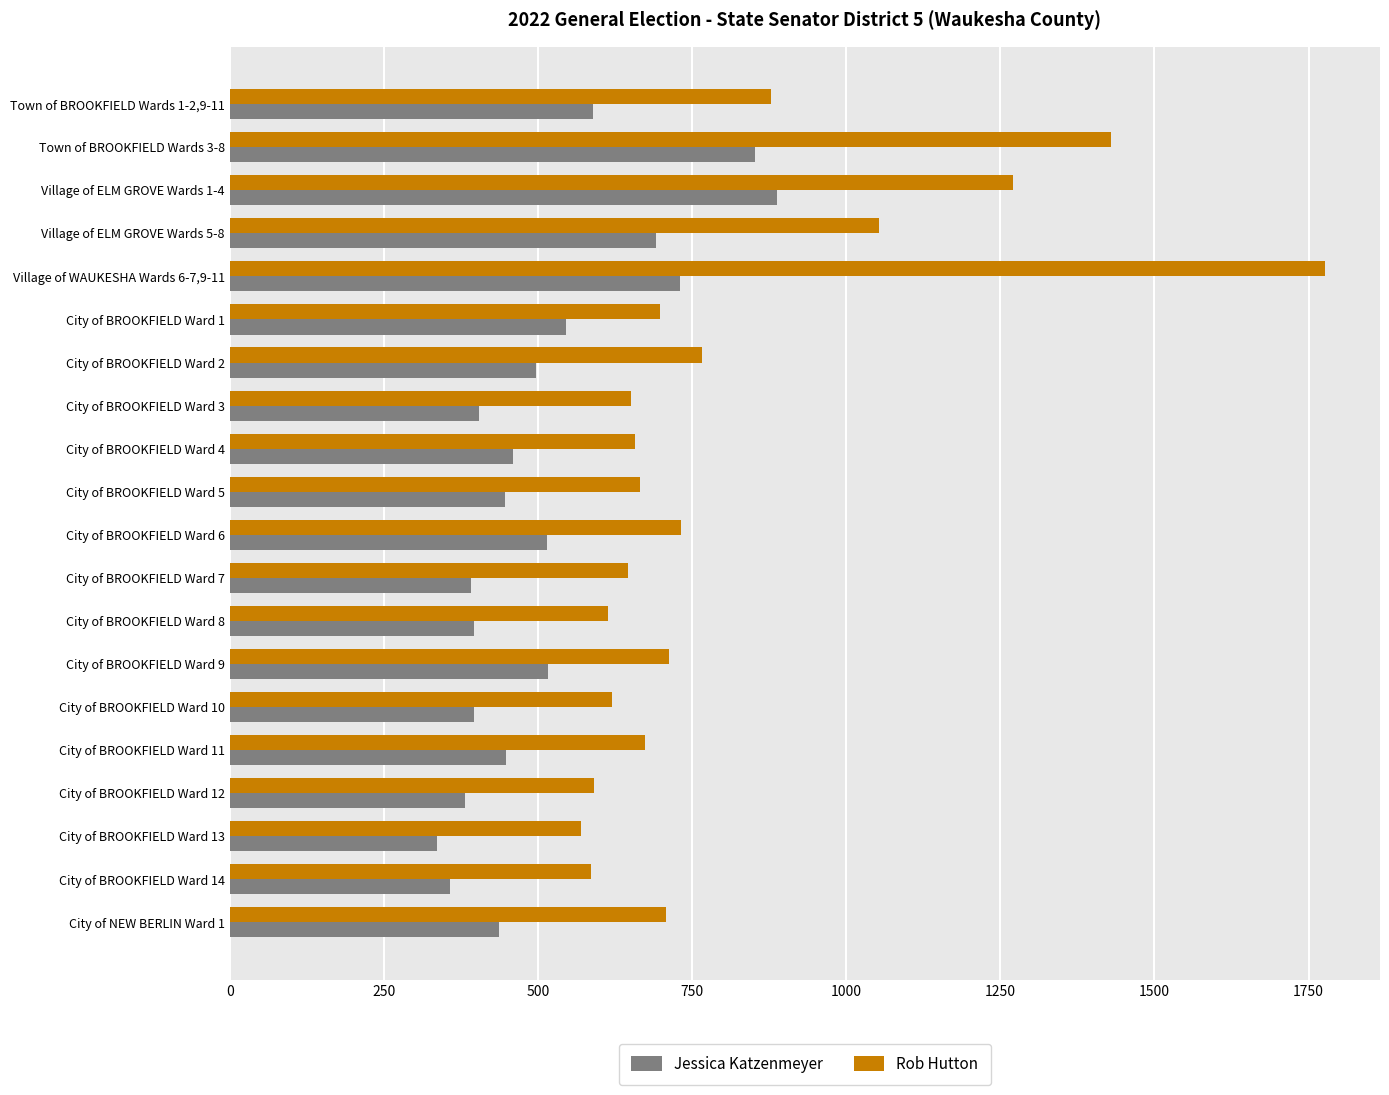

Which series has the largest range (max minus min)?

Rob Hutton